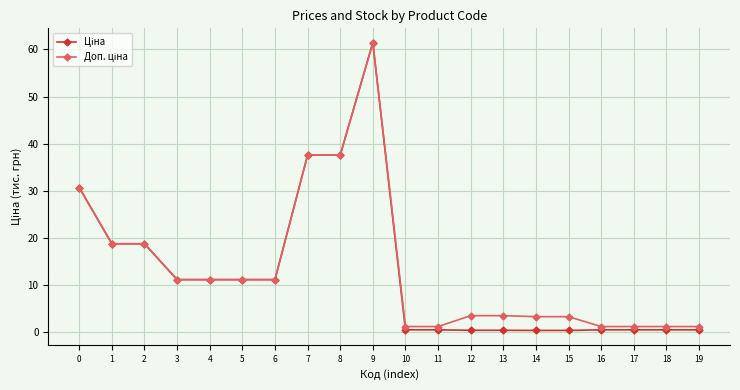

What is the total value across all series at 8?

75.2